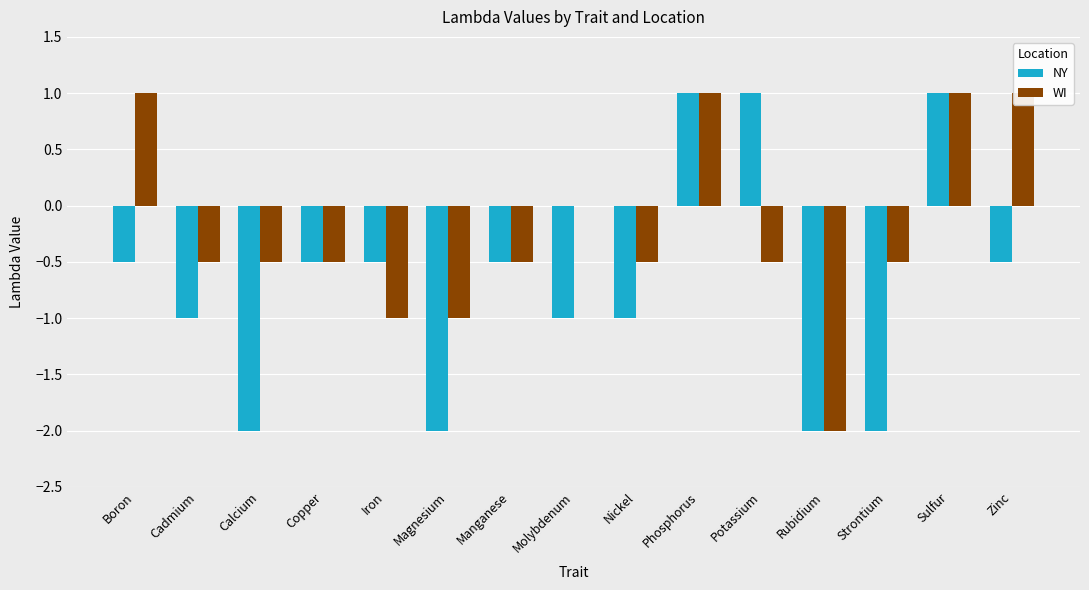

At which label is WI closest to 0?

Molybdenum